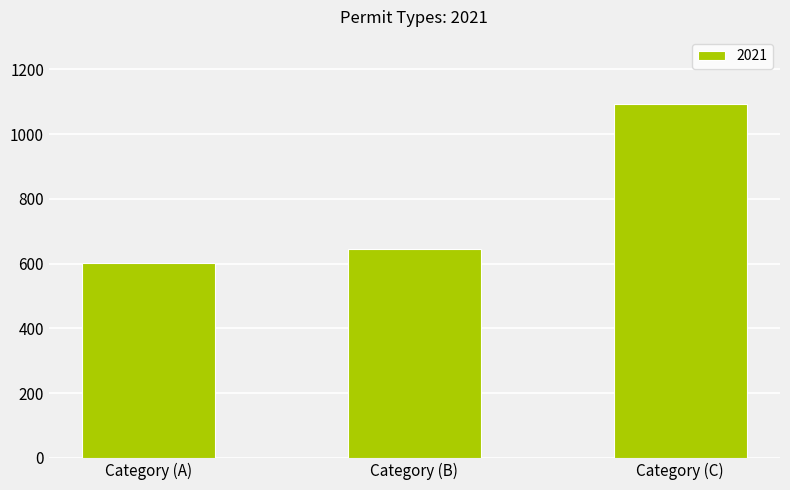

Approximately how many times larger is the value at Category (A) compared to Category (B)?

0.9